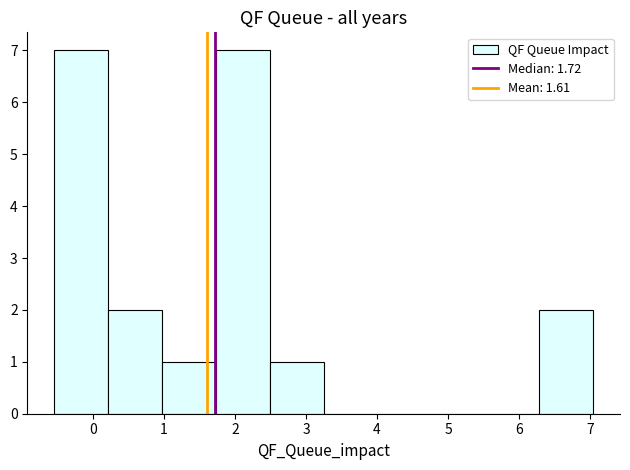

Reading left to right, list every bar in this chart as the range it spans on the x-axis followed by its height. Neither the bar edges nor the heights are printed on the chart, so give them approximately, as read against the axes.

-0.5 to 0.2: 7
0.2 to 1.0: 2
1.0 to 1.7: 1
1.7 to 2.5: 7
2.5 to 3.3: 1
3.3 to 4.0: 0
4.0 to 4.8: 0
4.8 to 5.5: 0
5.5 to 6.3: 0
6.3 to 7.0: 2